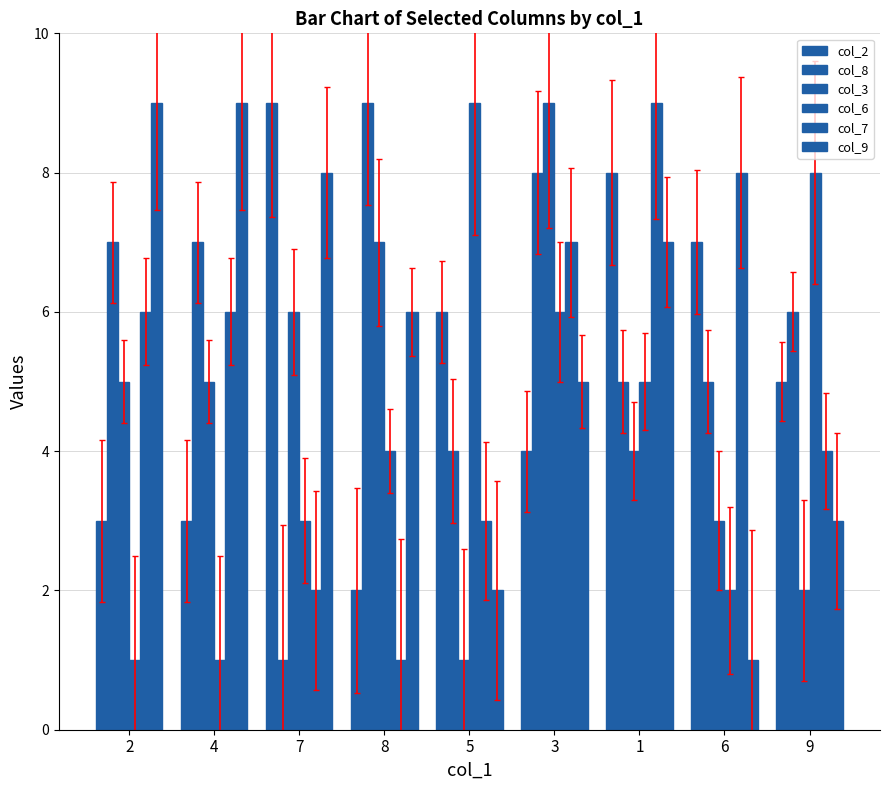

Which series has the largest range (max minus min)?

col_8